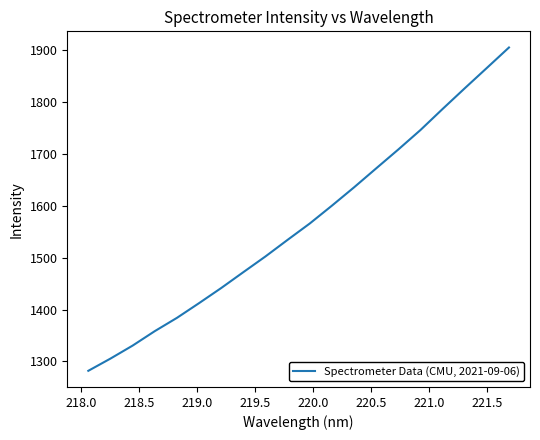

What is the greatest value displayed?

1904.6